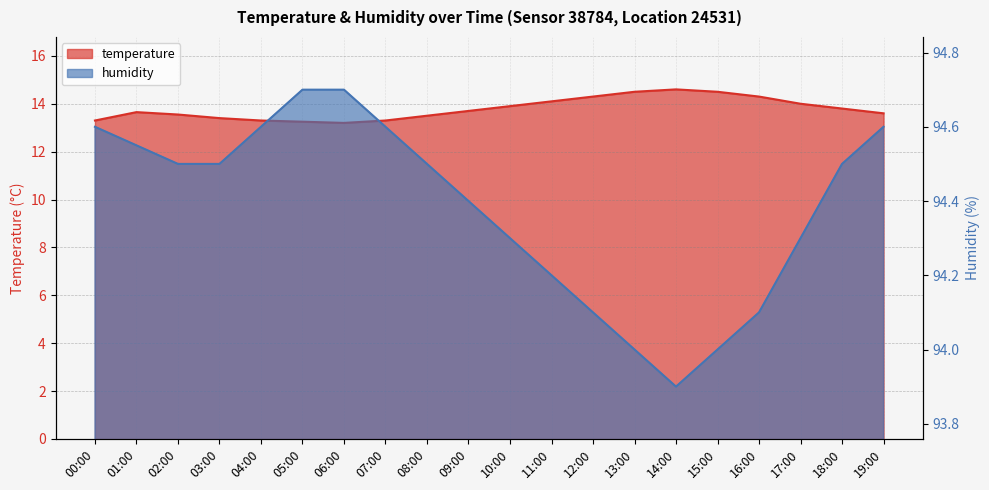

What is the difference between the maximum and minimum values in the humidity series?

0.8